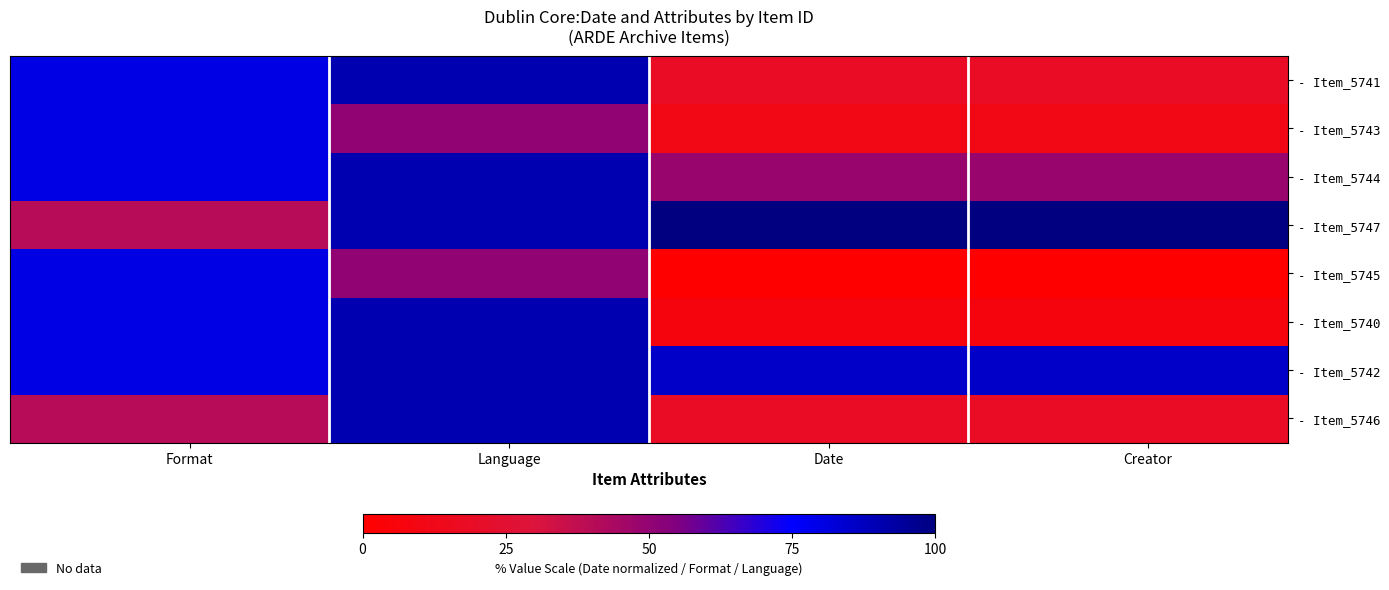

Rank the series by their maximum value, from highest to lowest.

- Item_5747, - Item_5741, - Item_5744, - Item_5740, - Item_5742, - Item_5746, - Item_5743, - Item_5745